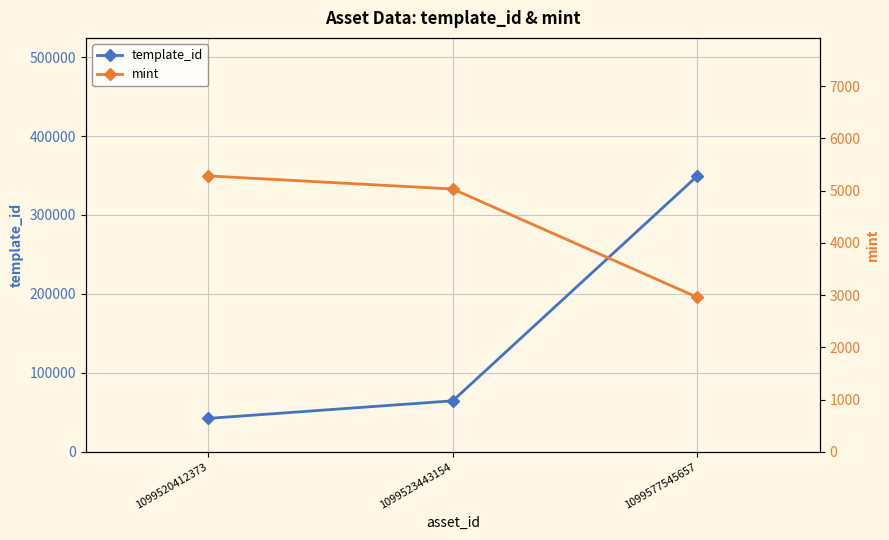

What is the total value across all series at 1099523443154?

69690